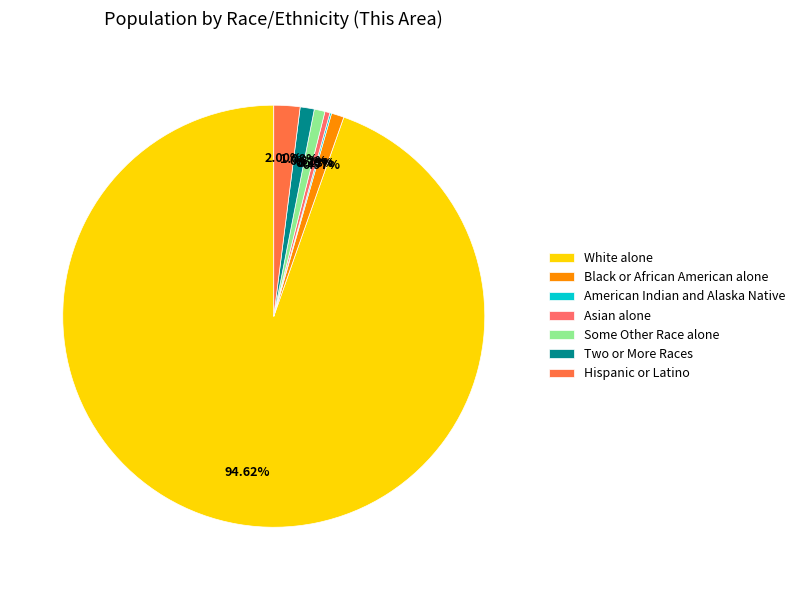

What percentage is NOT represented by Asian alone?

99.6%